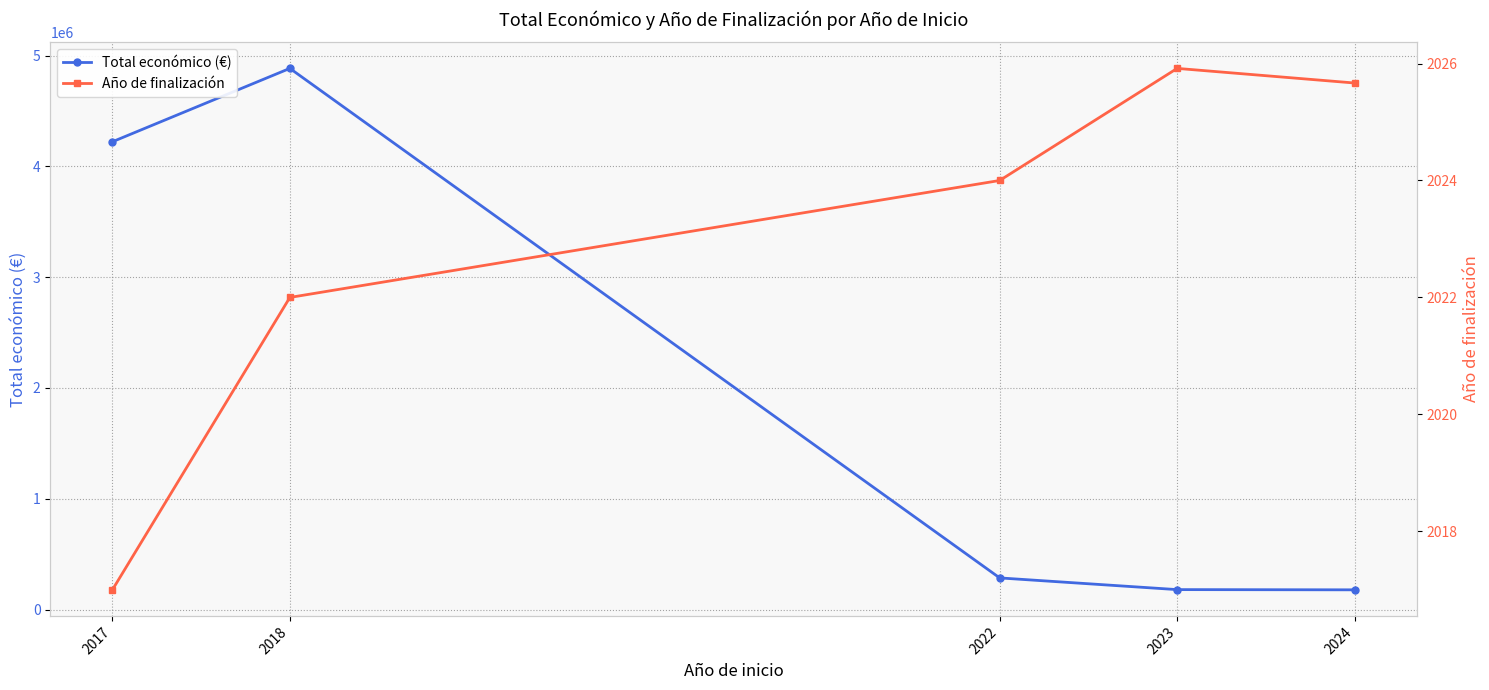

What is the spread (max minus min) of values at 2017?

4220408.0